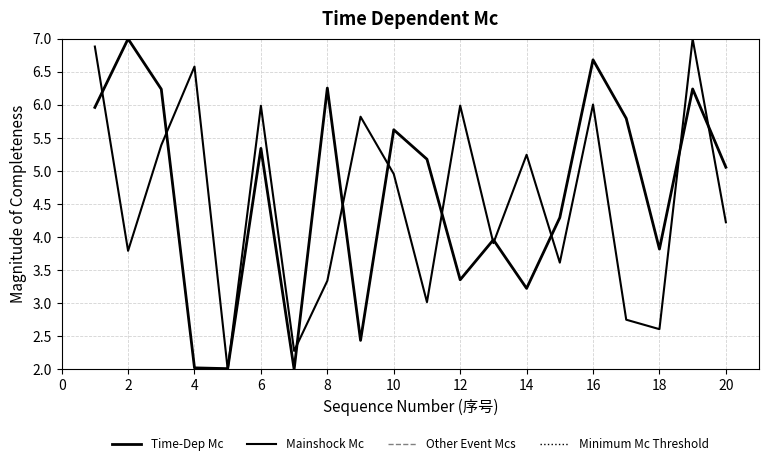

How many data points in Time-Dep Mc are above 5?

11